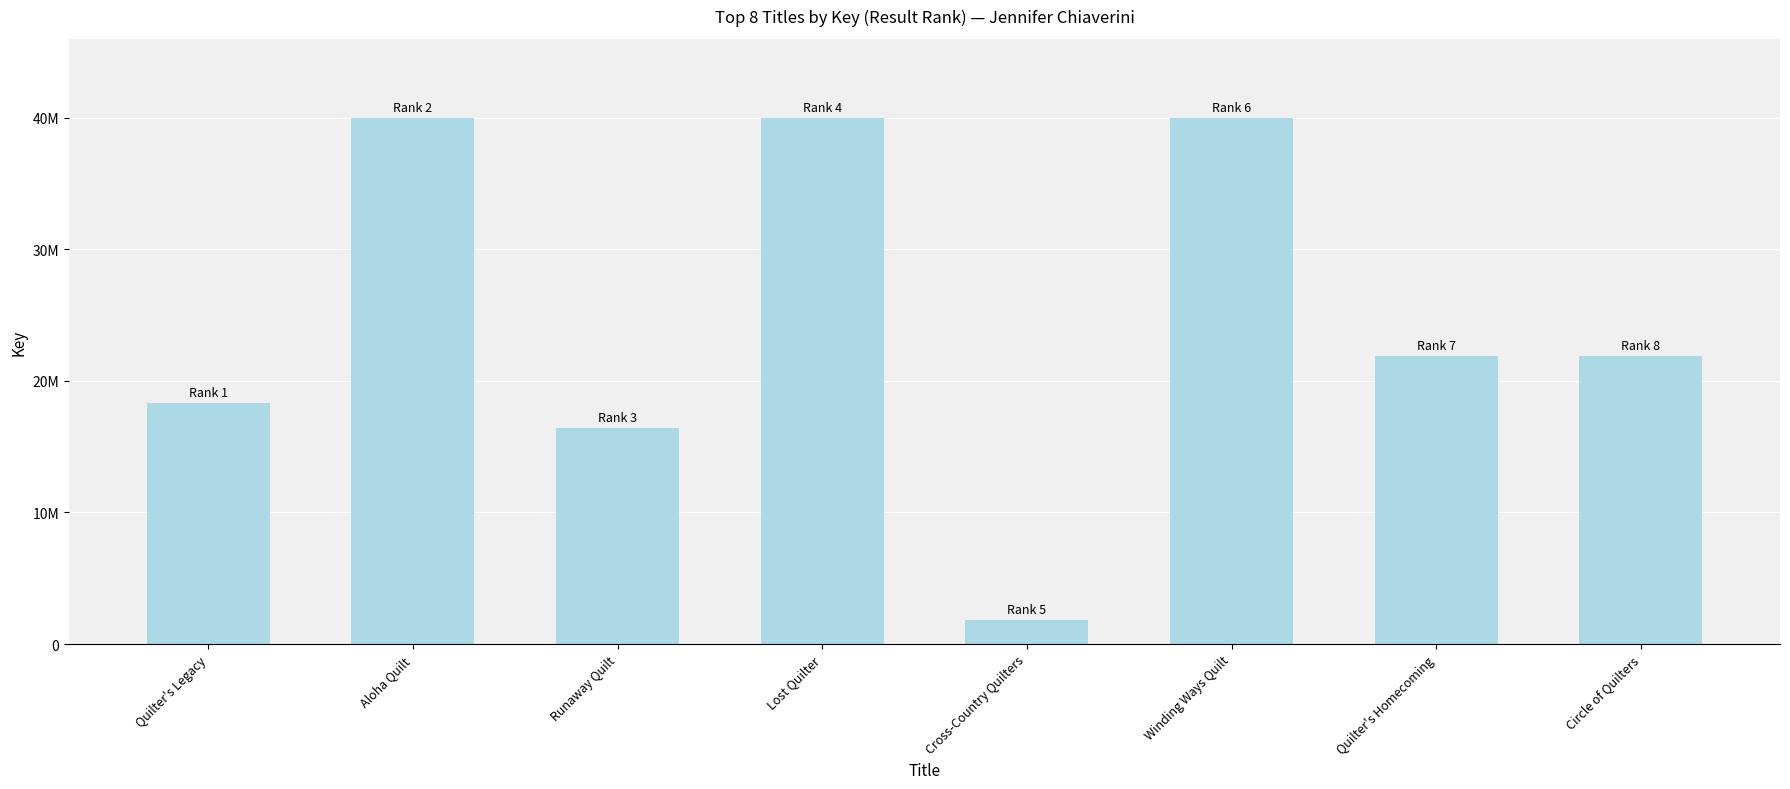

Reading right to left, what are all the values shown in this chart?

21901071	21901156	39984823	1832040	39984977	16419854	39985398	18284875